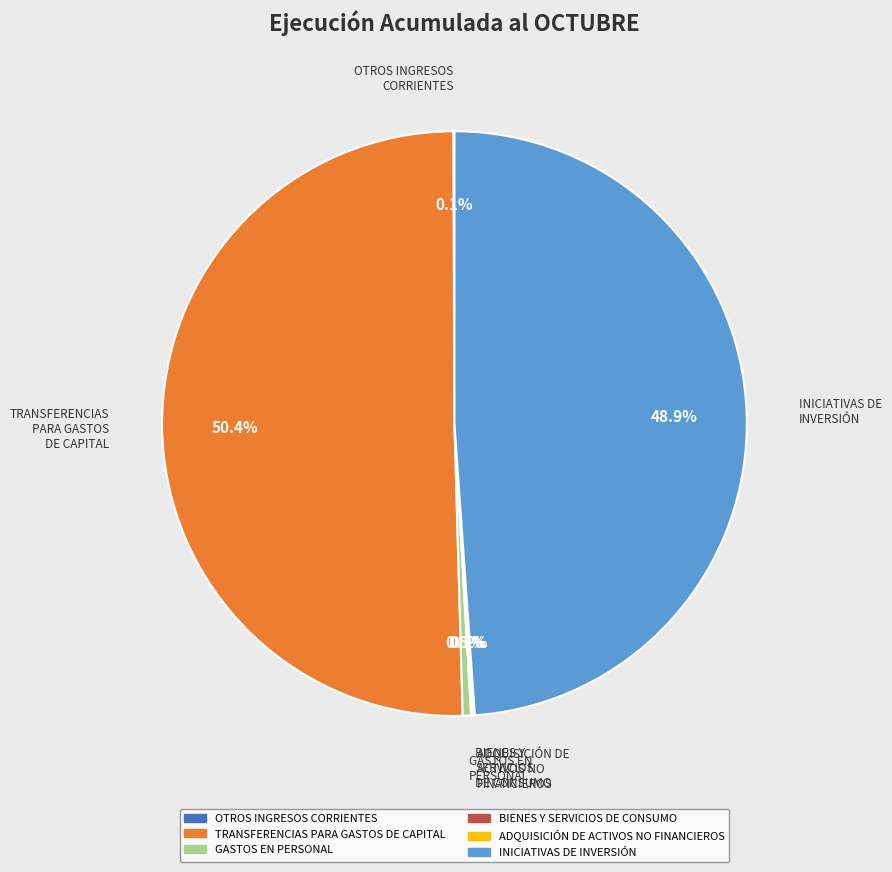

Combined, do GASTOS EN PERSONAL and INICIATIVAS DE INVERSIÓN account for over 50%?

No